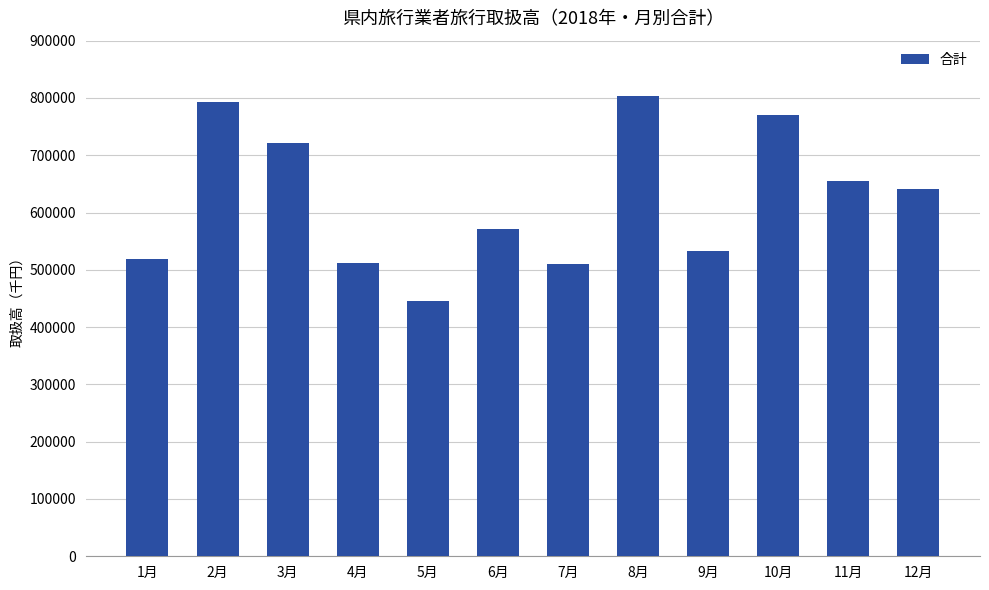

What is the label of the 6th bar from the left?

6月